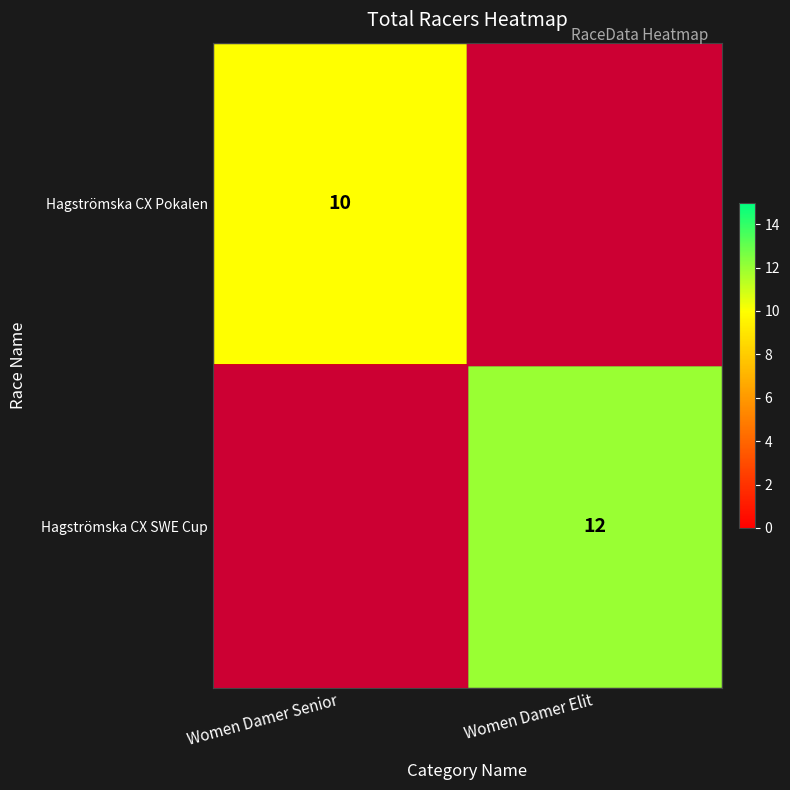

The value of Hagströmska CX SWE Cup at Women Damer Elit is 7. True or false?

False